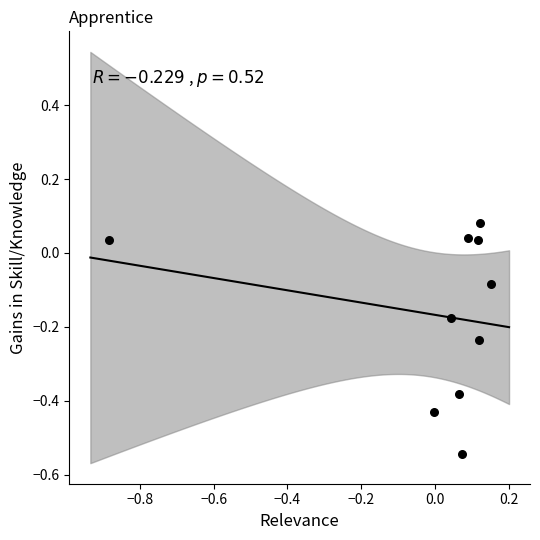

What is the range of X values (max minus min)?

1.0